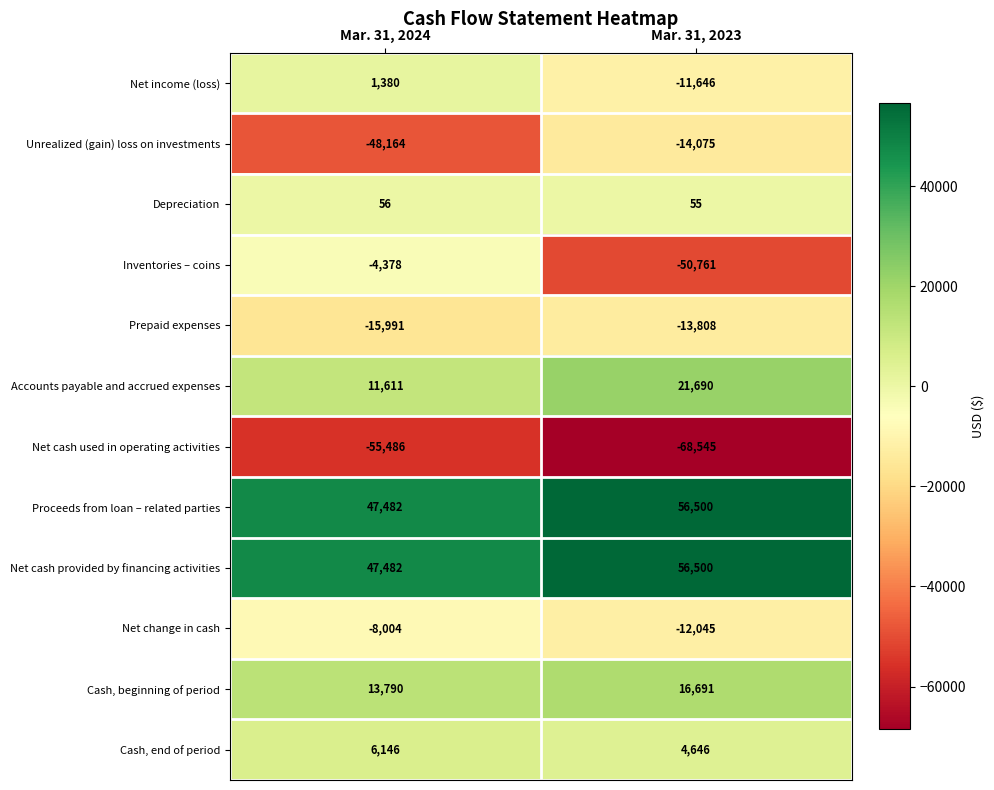

Reading right to left, list all the values displayed in this chart.

Net income (loss): -11646	1380
Unrealized (gain) loss on investments: -14075	-48164
Depreciation: 55	56
Inventories – coins: -50761	-4378
Prepaid expenses: -13808	-15991
Accounts payable and accrued expenses: 21690	11611
Net cash used in operating activities: -68545	-55486
Proceeds from loan – related parties: 56500	47482
Net cash provided by financing activities: 56500	47482
Net change in cash: -12045	-8004
Cash, beginning of period: 16691	13790
Cash, end of period: 4646	6146